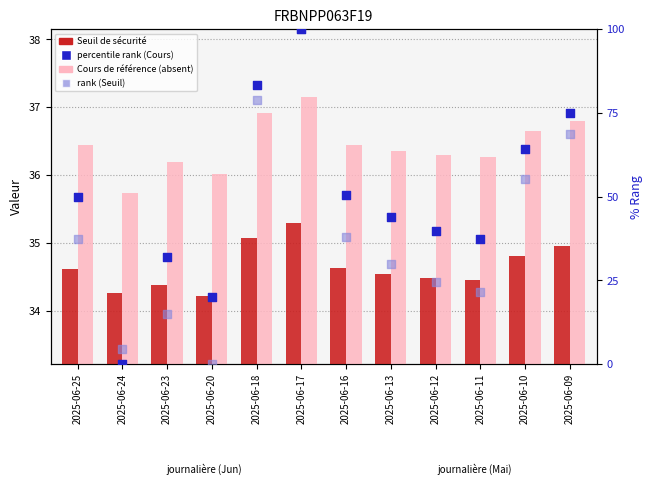

Which series contains the lowest Y value?

percentile rank within the sample